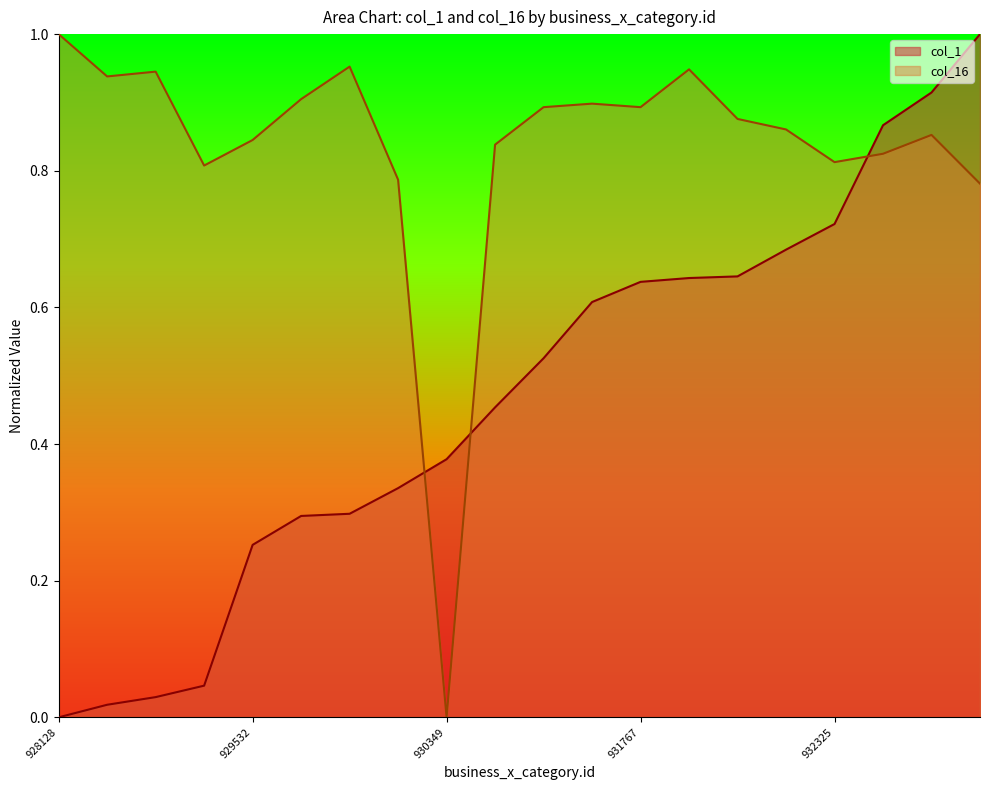

What is the value of the col_16 point at the 18th from the left?

0.8